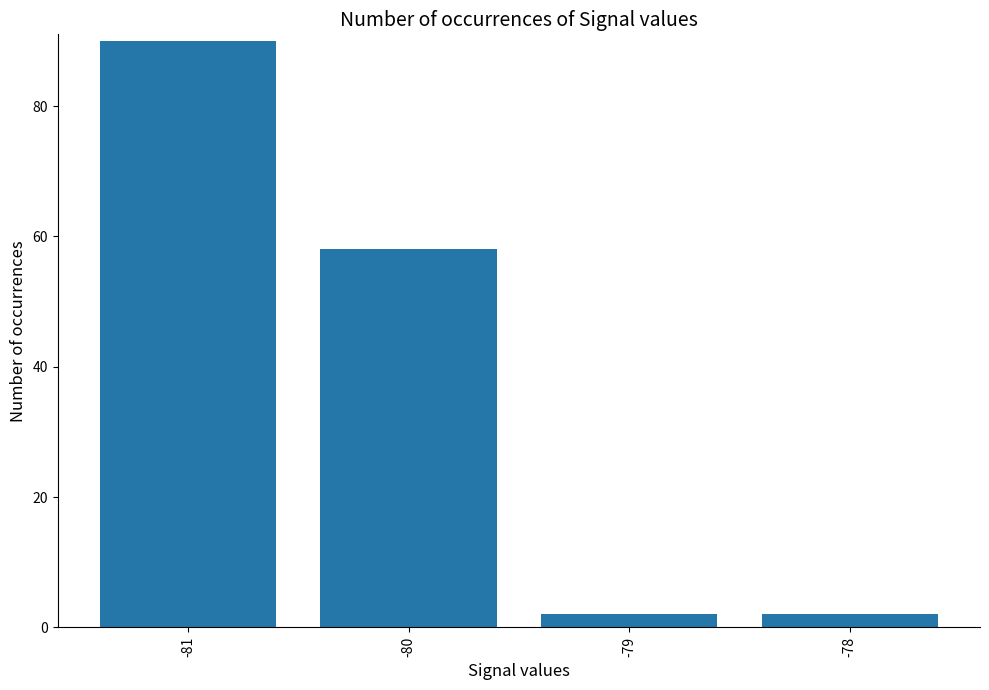

What is the value of the 2nd bar from the left?

58